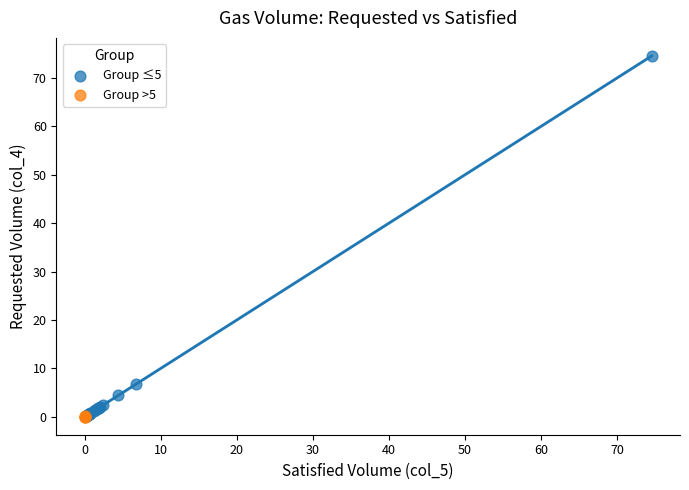

Which series contains the highest Y value?

Group ≤5